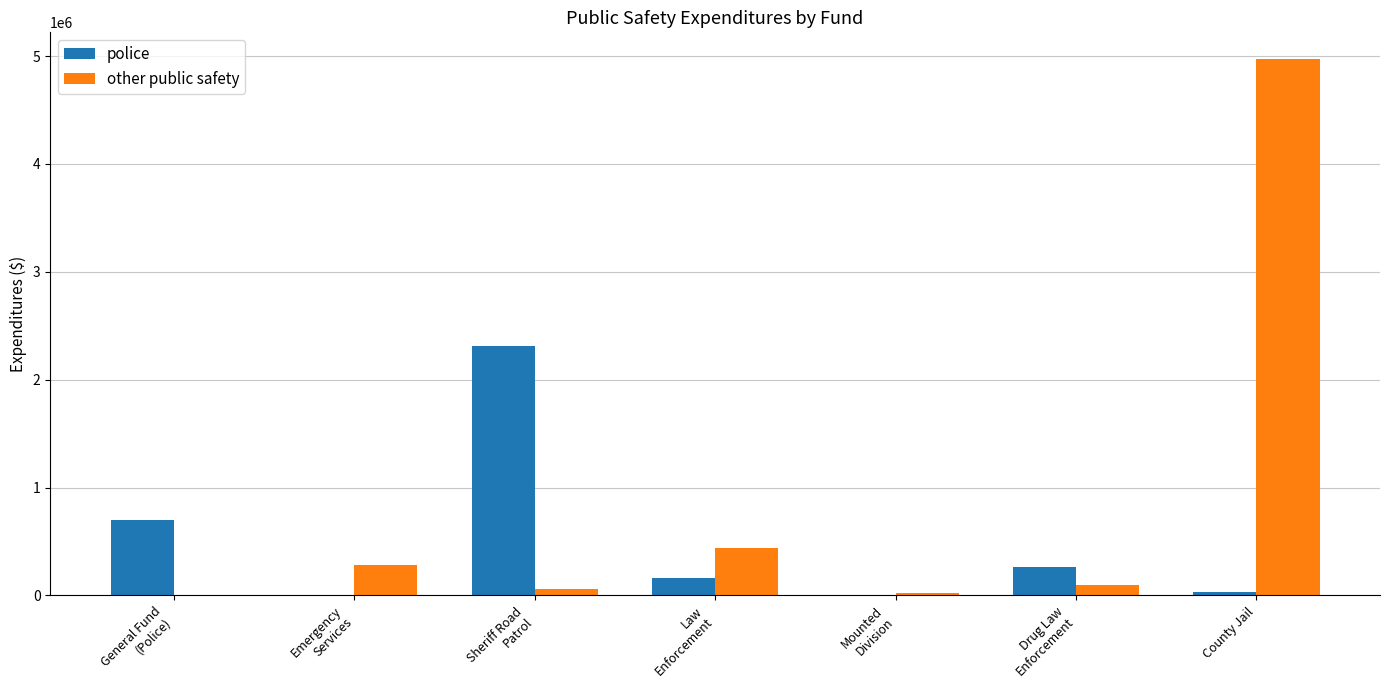

Reading left to right, list all the values displayed in this chart.

police: 698436	0	2312206	161586	0	265000	28000
other public safety: 0	281753	58992	435126	25531	93659	4971527